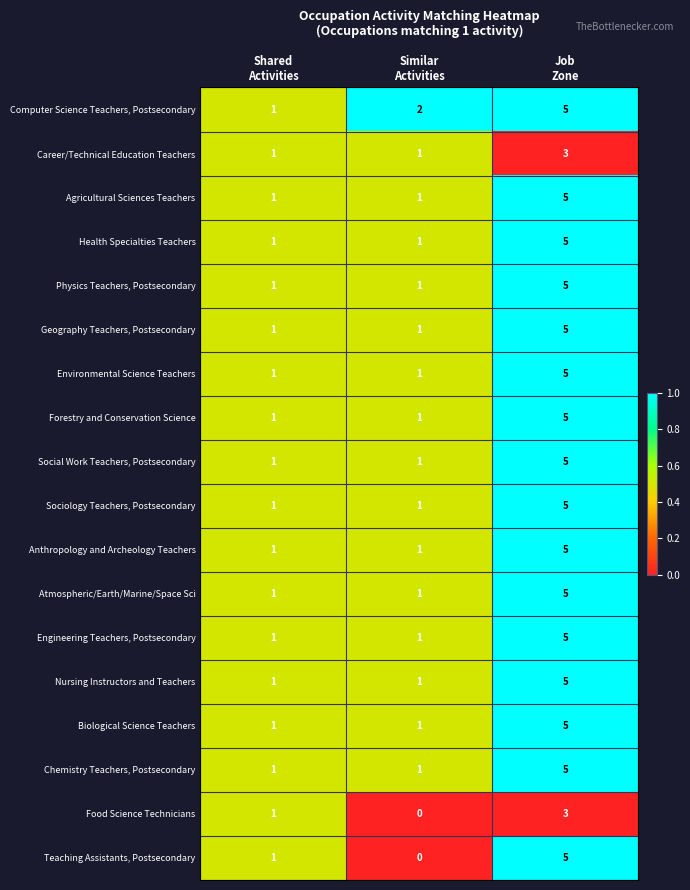

How many Agricultural Sciences Teachers values are between 1 and 5?

3